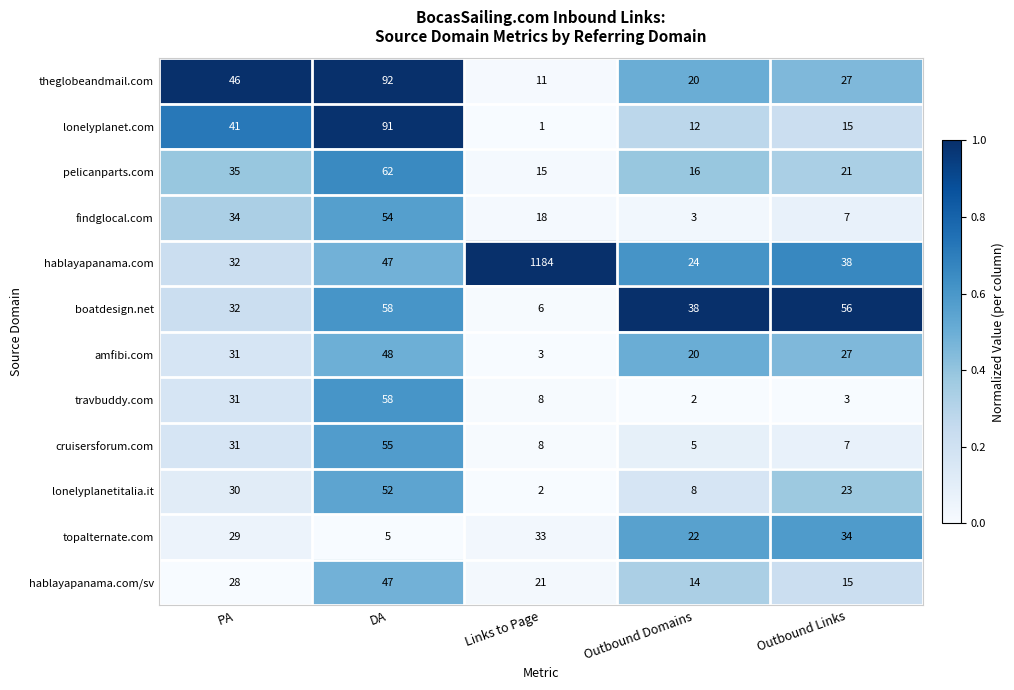

Which series has the largest total across all categories?

hablayapanama.com